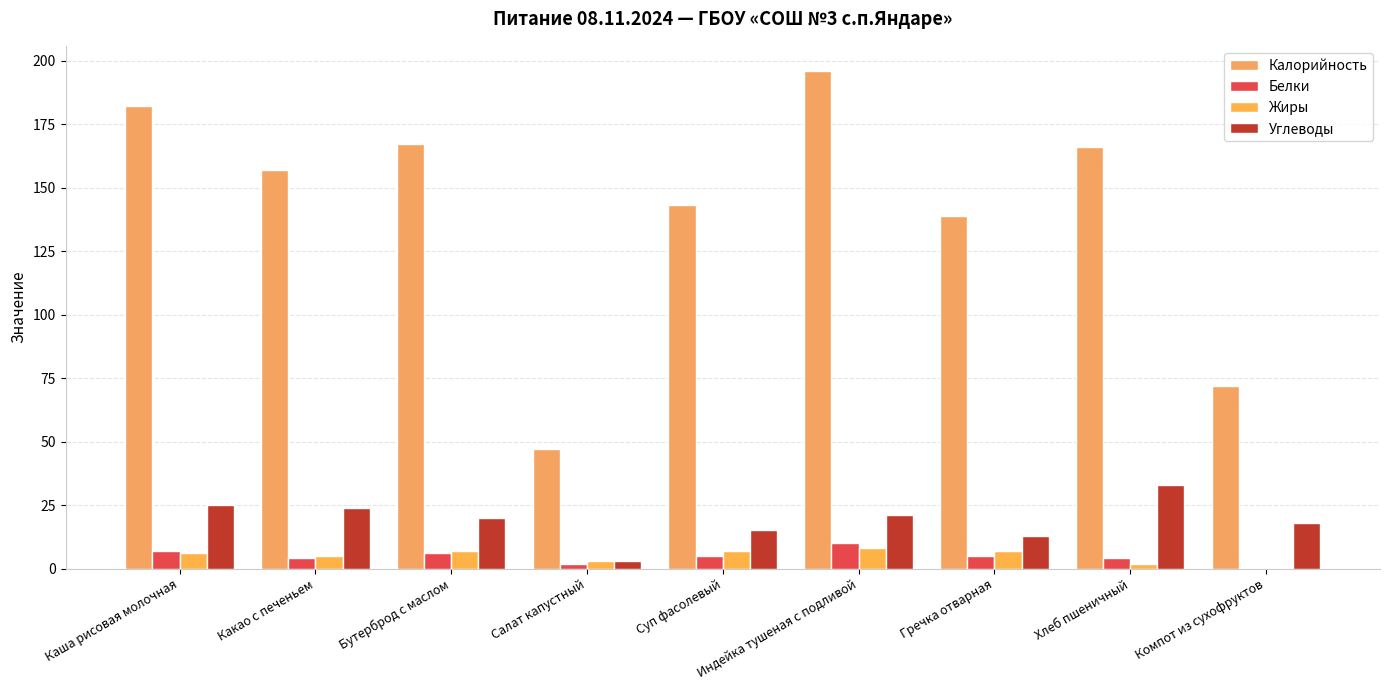

At which label does Белки reach its peak?

Индейка тушеная с подливой